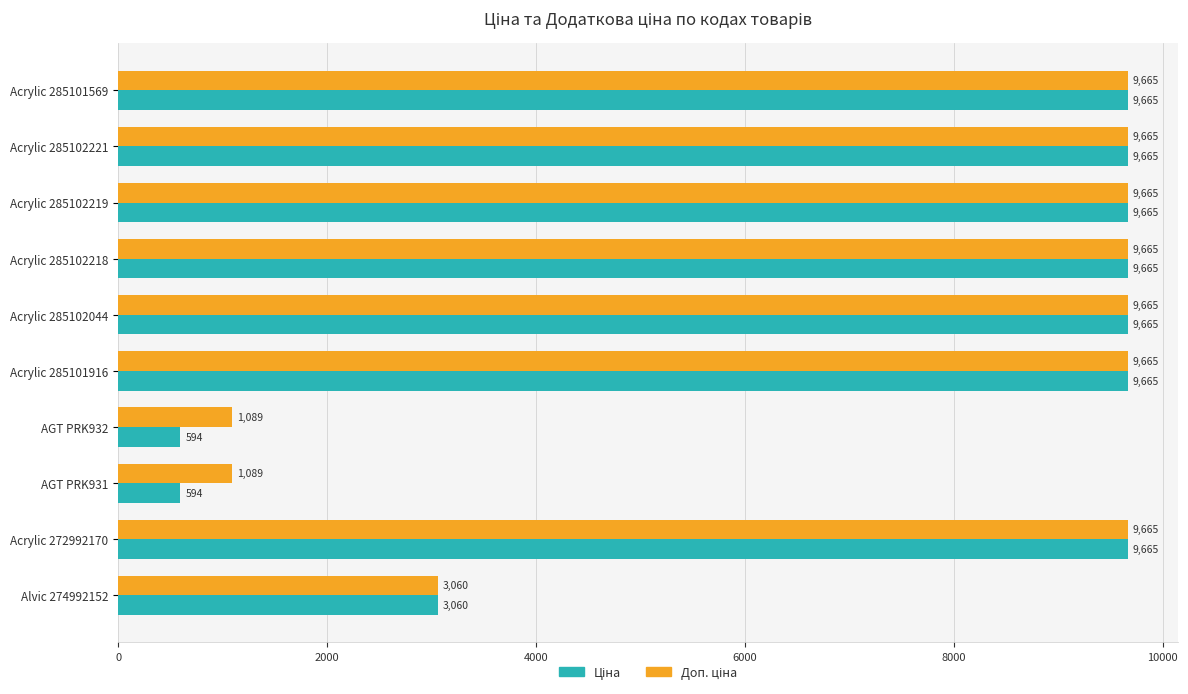

How many categories are shown in the chart?

10